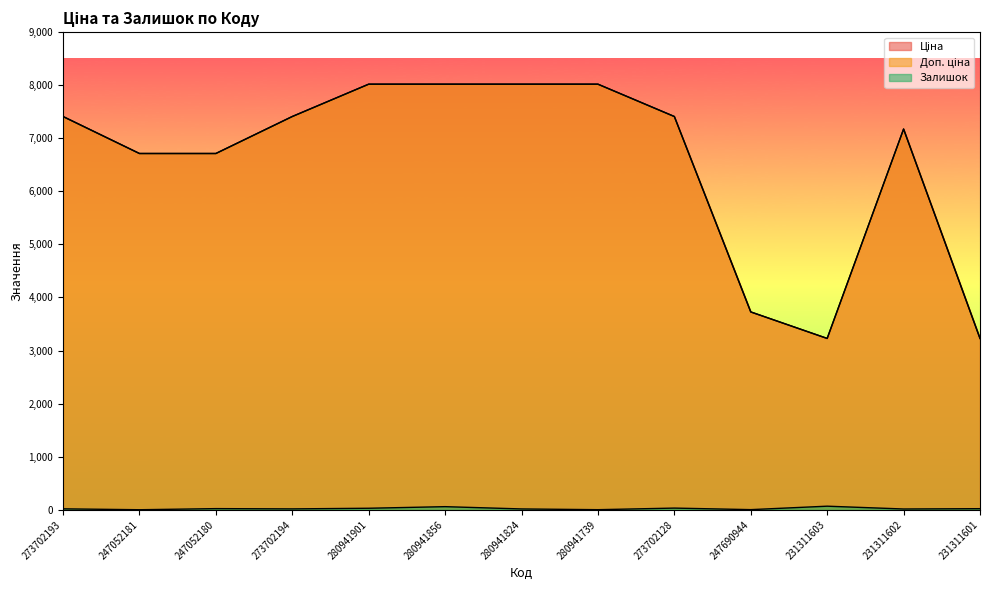

In Залишок, how many points are lower than both neighbors (excluding endpoints)?

5